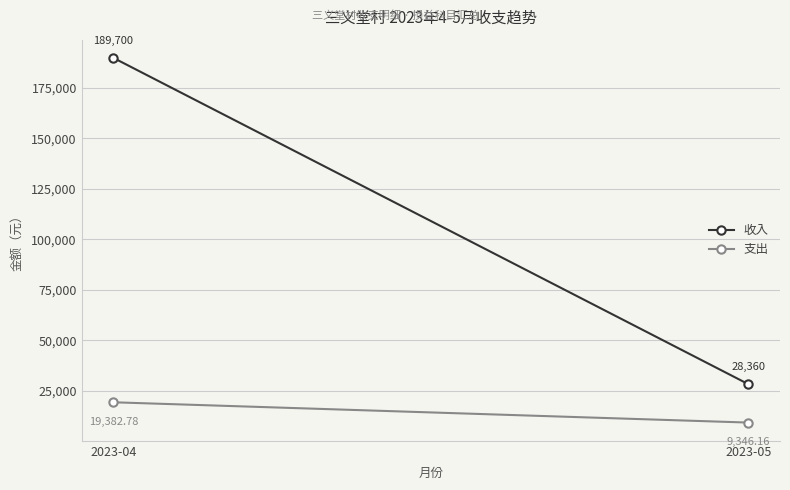

How many series are shown in this chart?

2